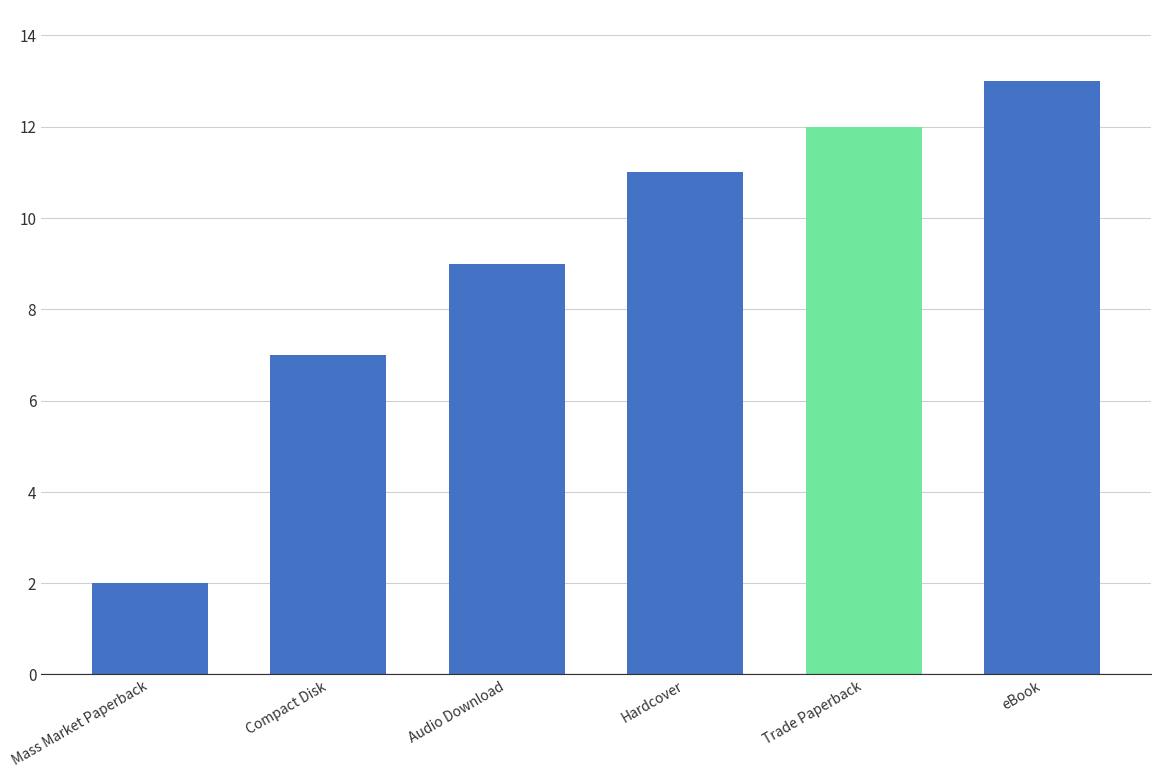

Does the chart contain stacked bars?

No